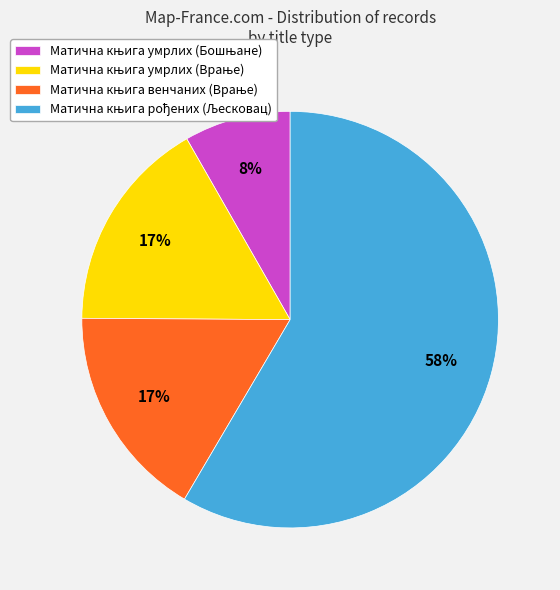

Is there any slice that represents more than half of the pie?

Yes